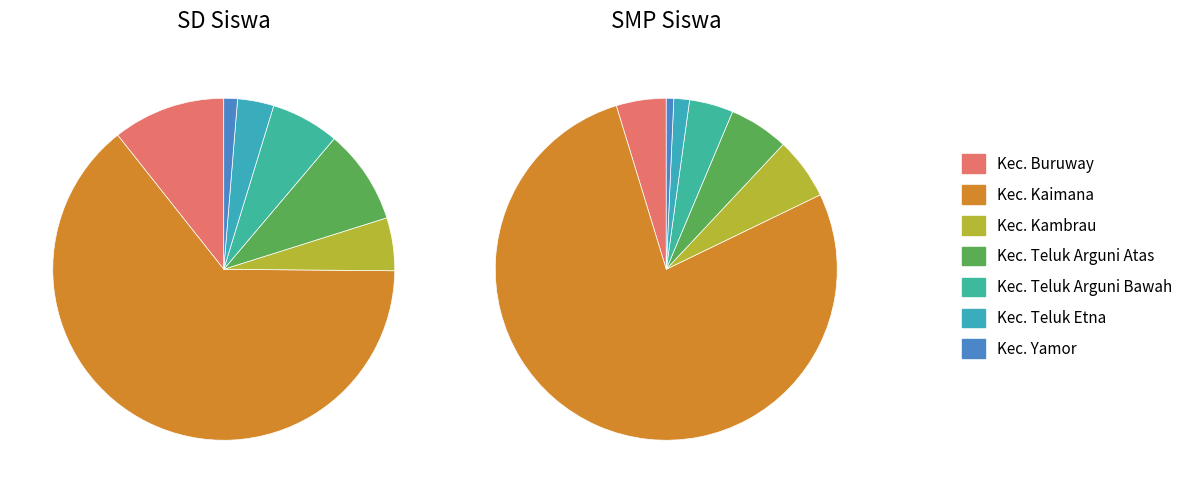

Is there any slice that represents more than half of the pie?

Yes